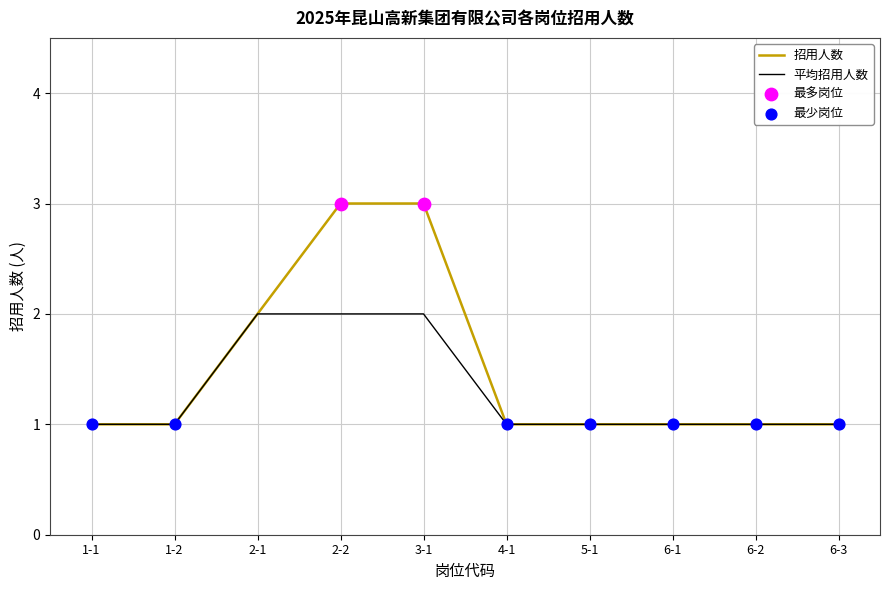

What is the total value across all series at 6-2?

2